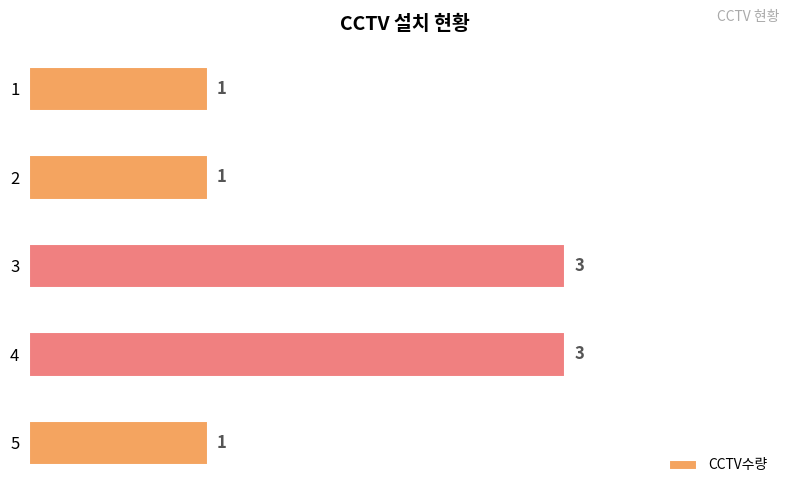

Is it true that the value at 4 is 4?

False